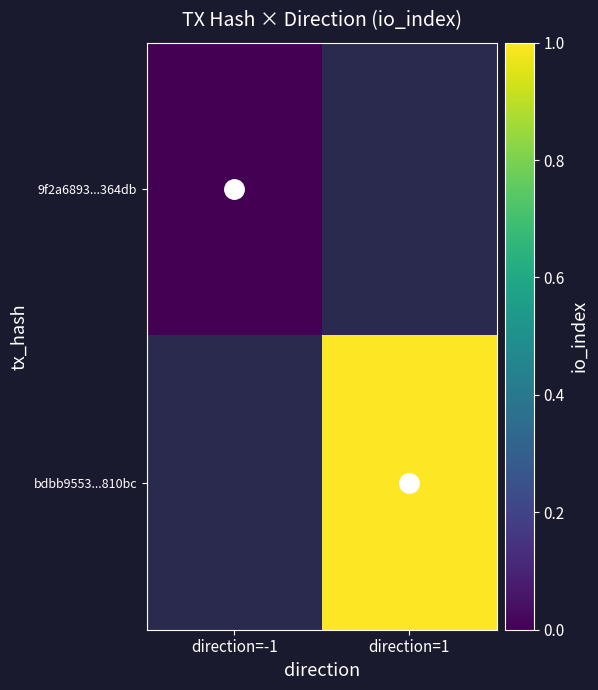

At how many categories does at least one series exceed 0?

1